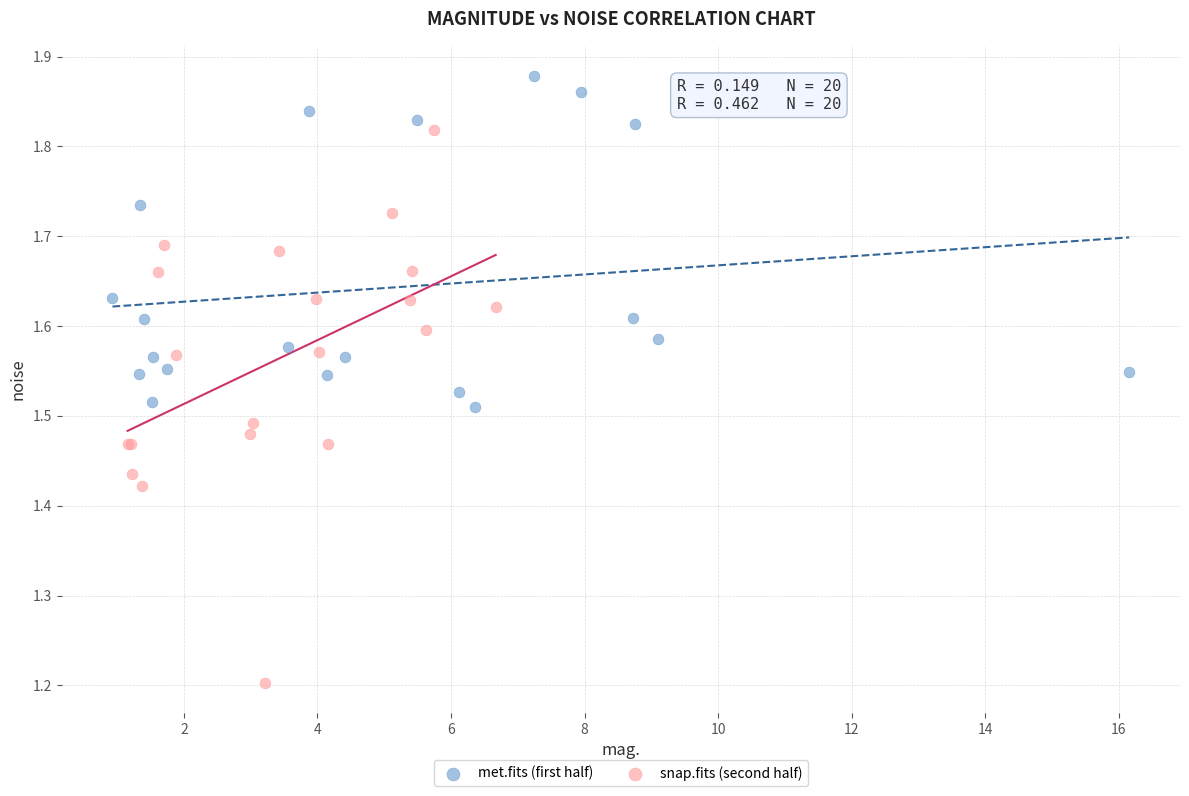

Which series reaches the minimum Y coordinate?

snap.fits (second half)